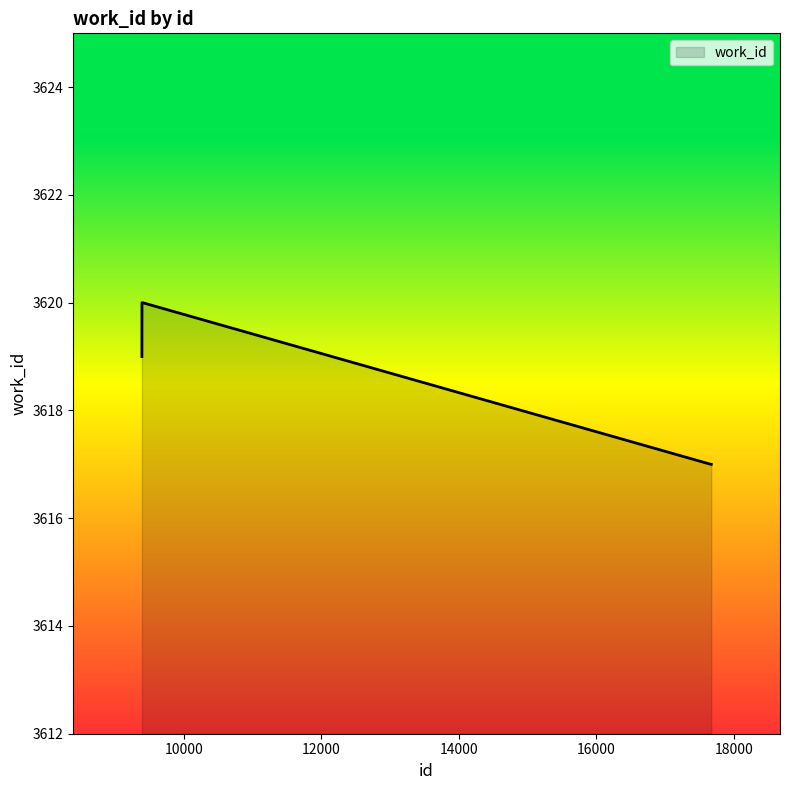

What is the difference between the maximum and minimum values?

3